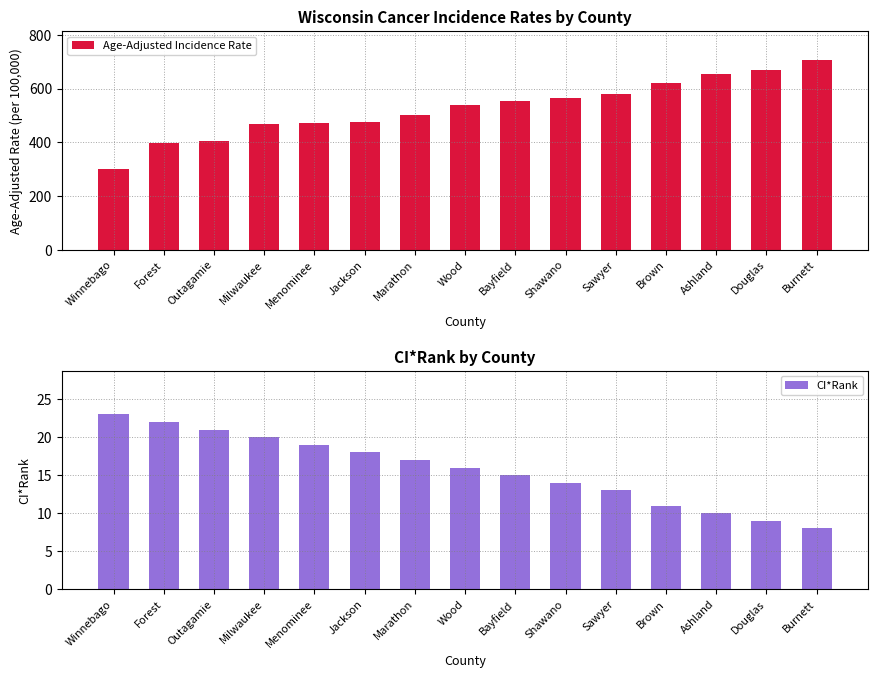

What is the label of the 13th bar from the left?

Ashland